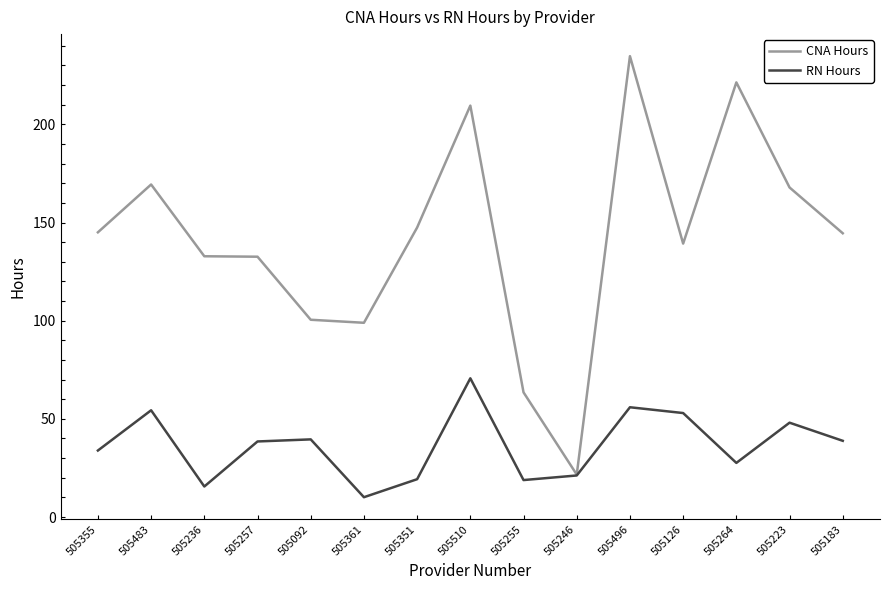

Which category has the highest value in the CNA Hours series?

505496